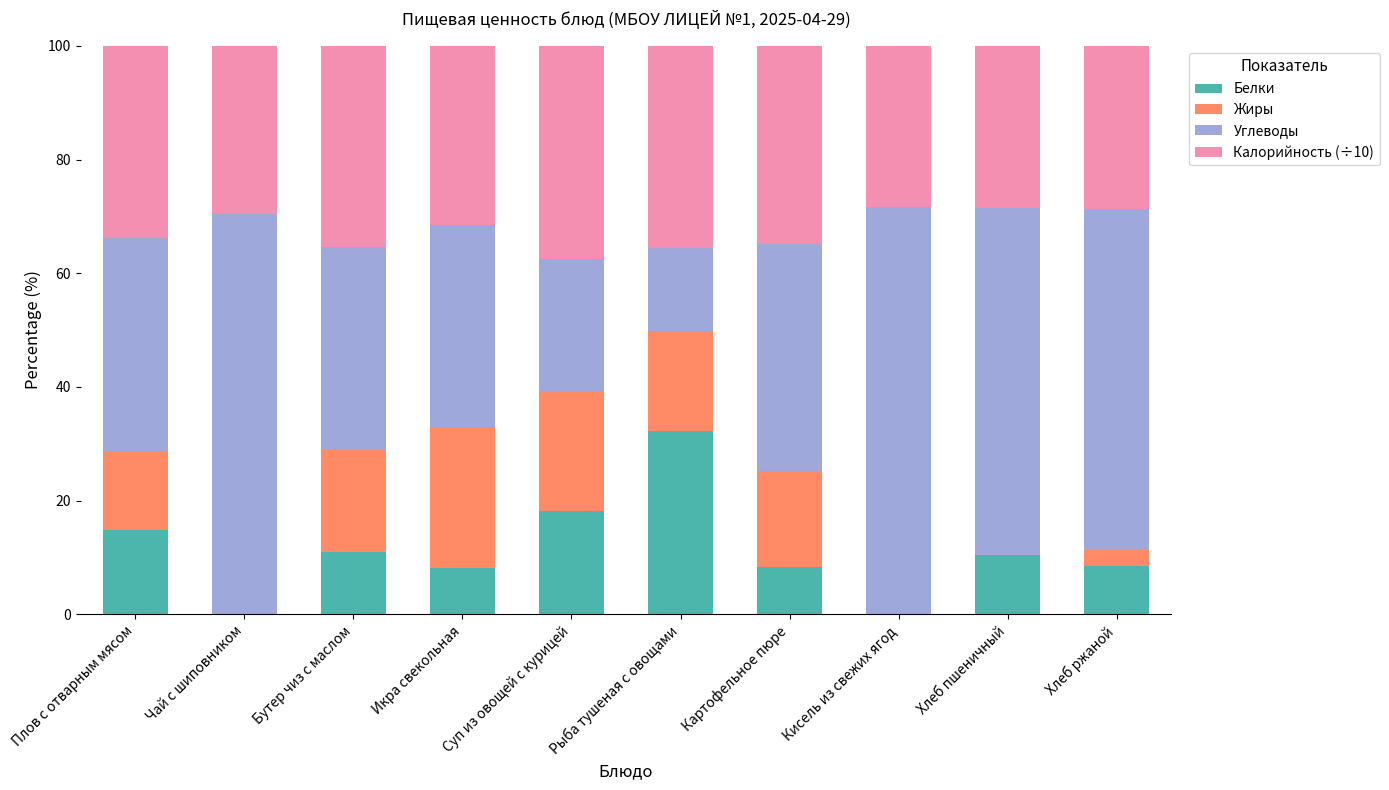

What is the highest value of the Белки series?

32.3